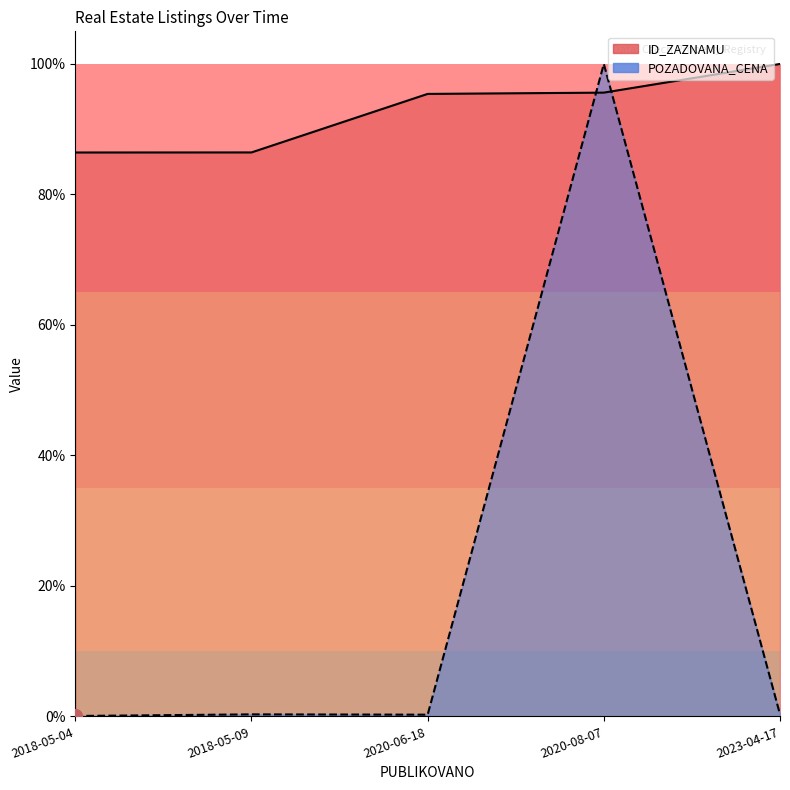

Reading left to right, transcribe all the data shown in this chart.

ID_ZAZNAMU: 0.9	0.9	1.0	1.0	1.0
POZADOVANA_CENA: 0.0	0.0	0.0	1.0	0.0